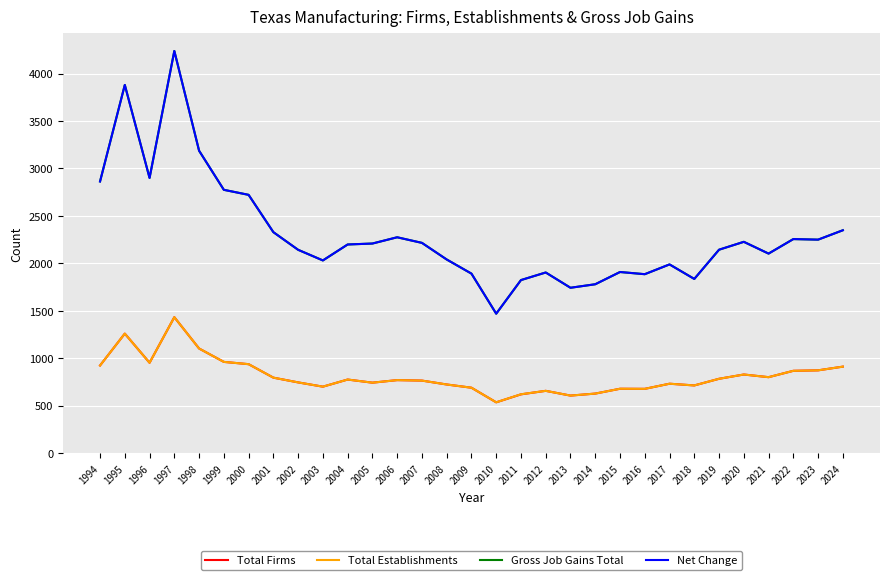

What is the minimum value for Net Change?

1470